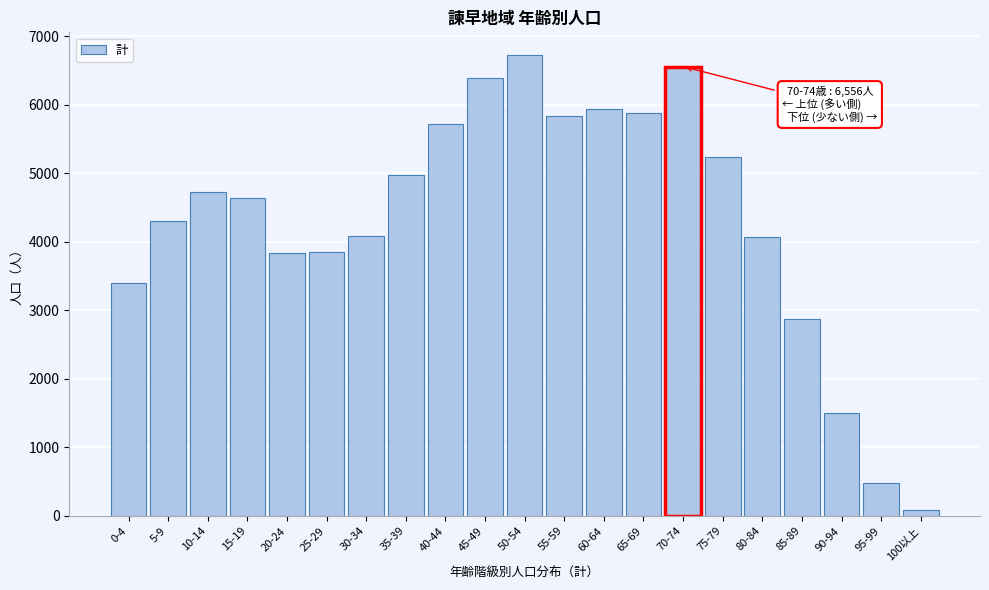

What is the average value?

4339